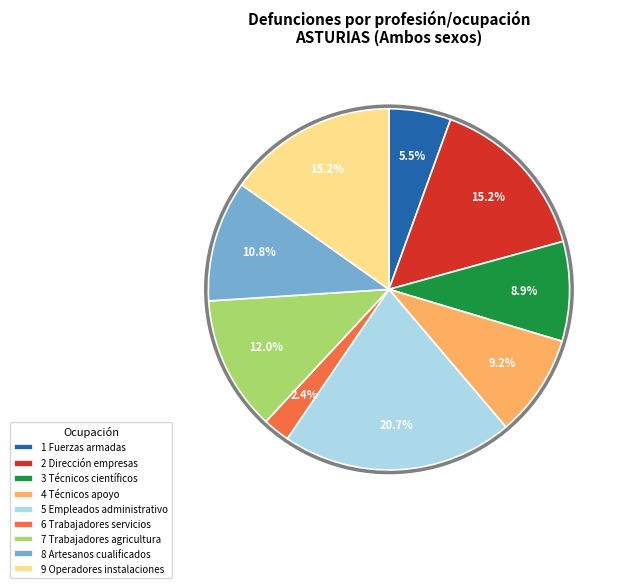

Is it true that 9 Operadores instalaciones is 15% of the pie?

True